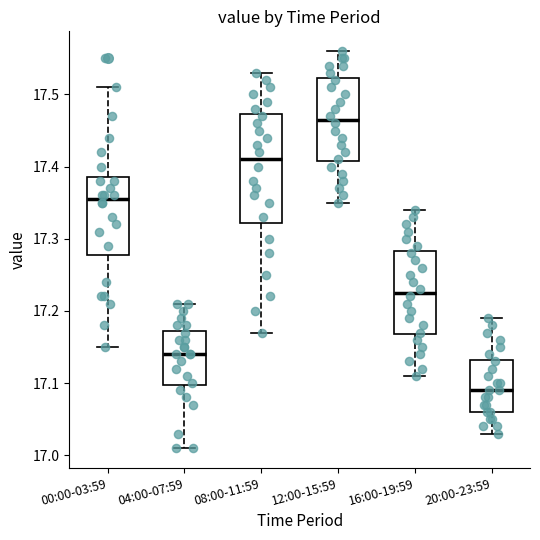

Where does the upper whisker of the box for 08:00-11:59 end on the y-axis? The values are not printed on the chart, so give them approximately, as read against the axis.

17.53